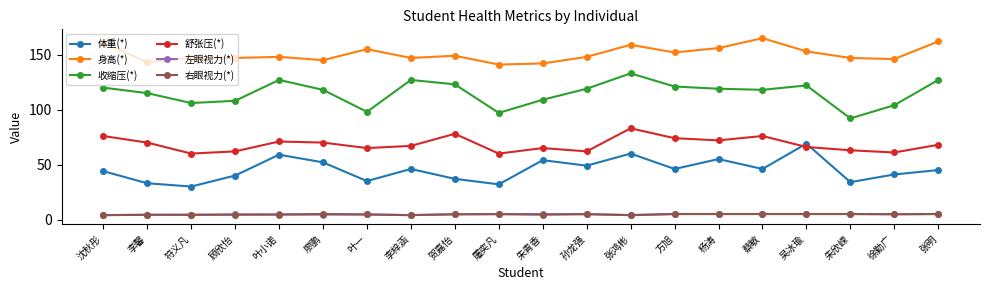

What is the label of the 12th point from the left?

孙龙强